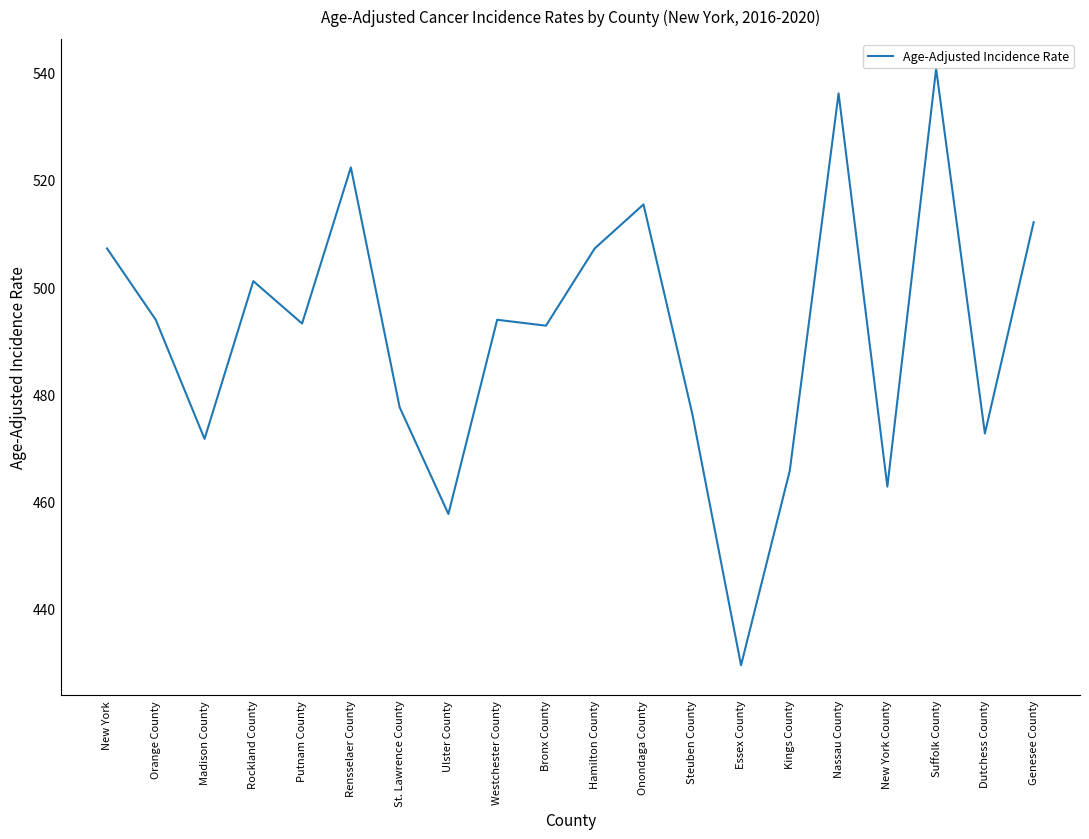

What position from the right is Rockland County?

17